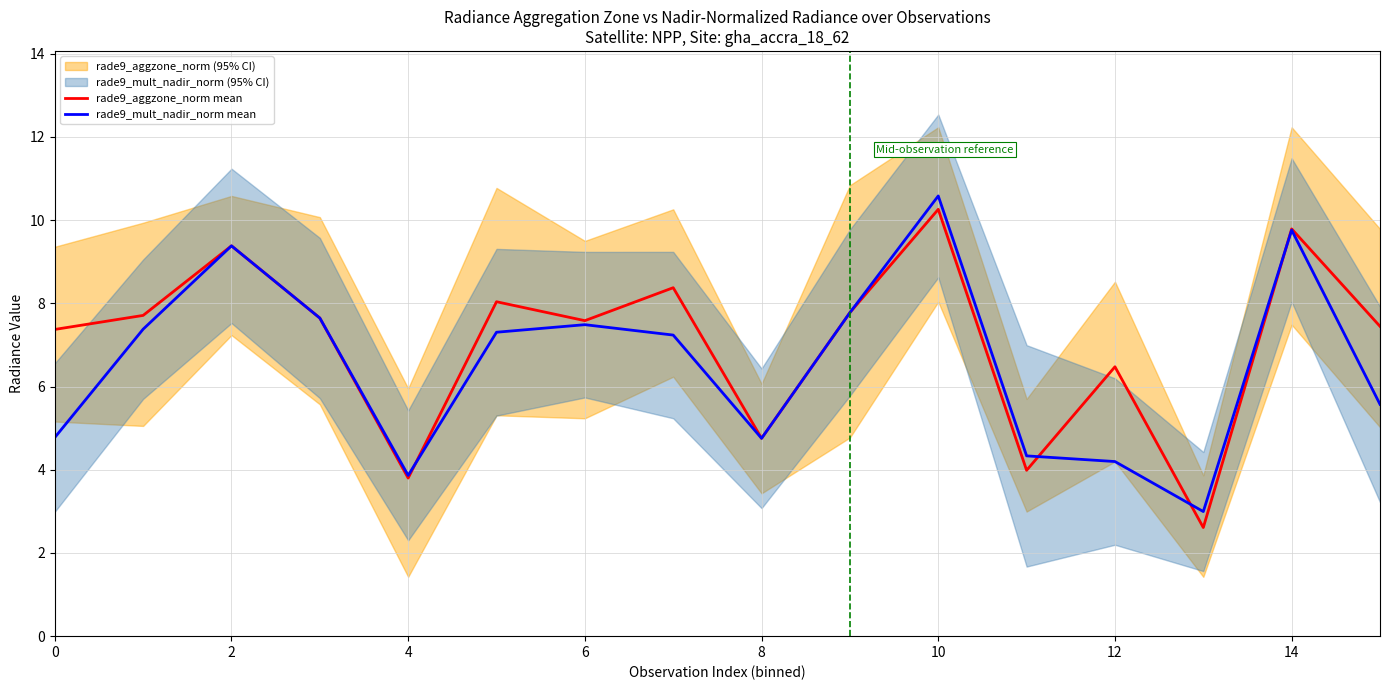

True or false: rade9_aggzone_norm mean has more than 1 points higher than both neighbors.

True